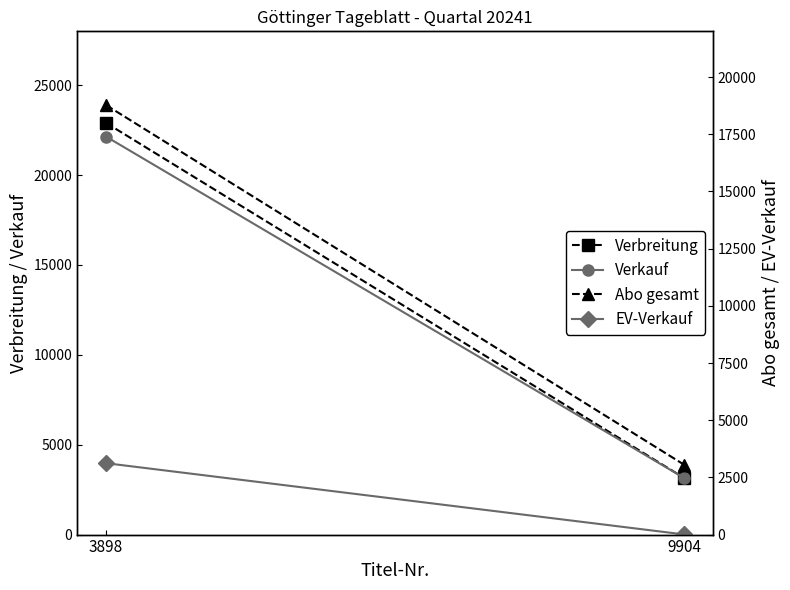

What is the spread (max minus min) of values at 9904?

3150